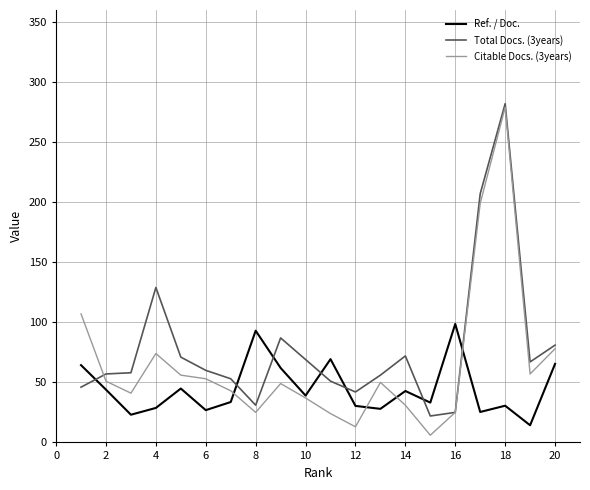

What is the sum of all Total Docs. (3years) values?

1566.0